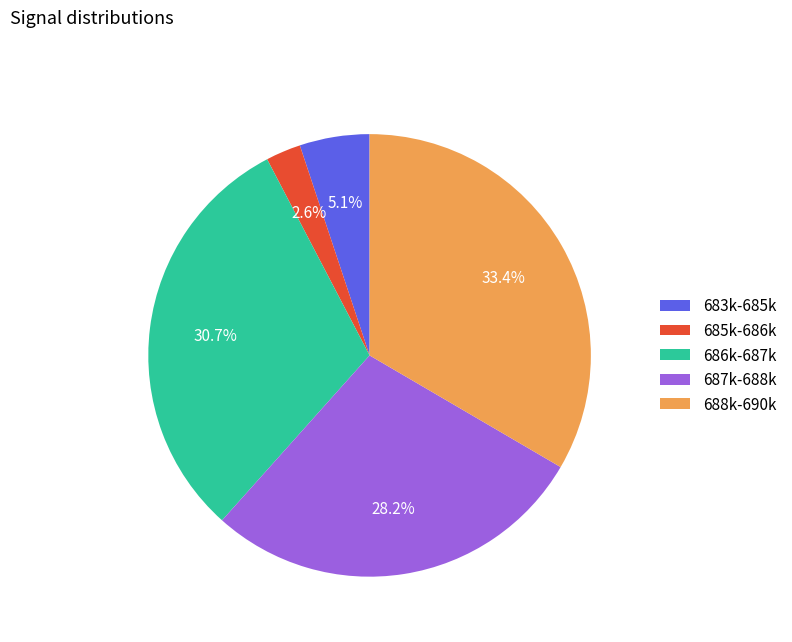

Rank the categories by value from highest to lowest.

688k-690k, 686k-687k, 687k-688k, 683k-685k, 685k-686k